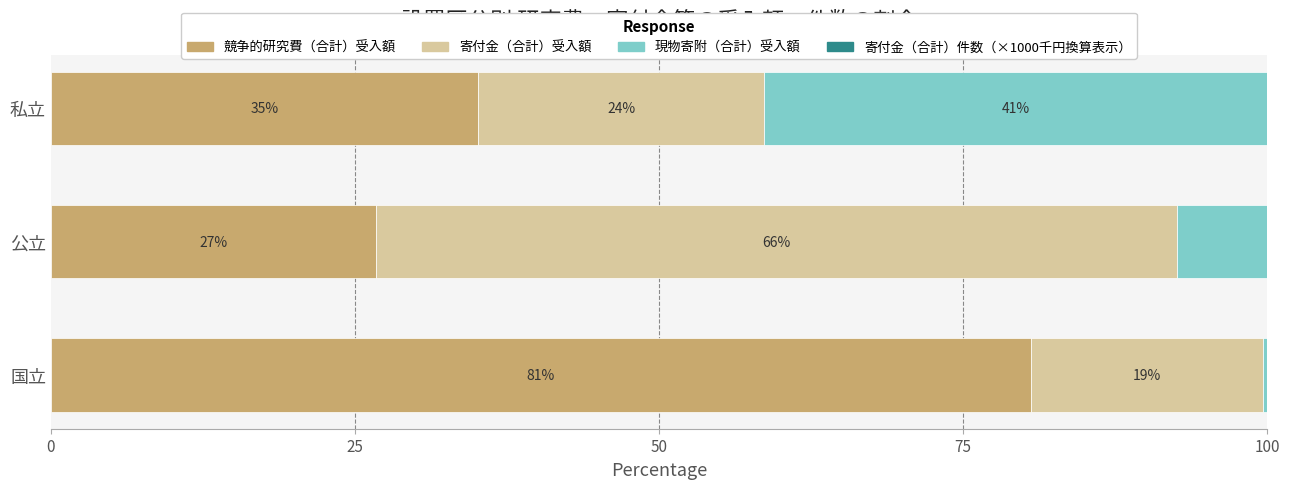

What are all the series names shown in the legend?

競争的研究費（合計）受入額, 寄付金（合計）受入額, 現物寄附（合計）受入額, 寄付金（合計）件数（×1000千円換算表示）